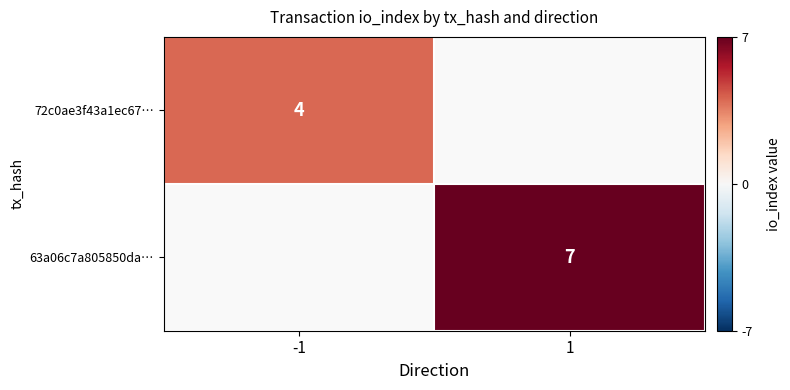

True or false: 72c0ae3f43a1ec67… has a value of 2 at -1.

False